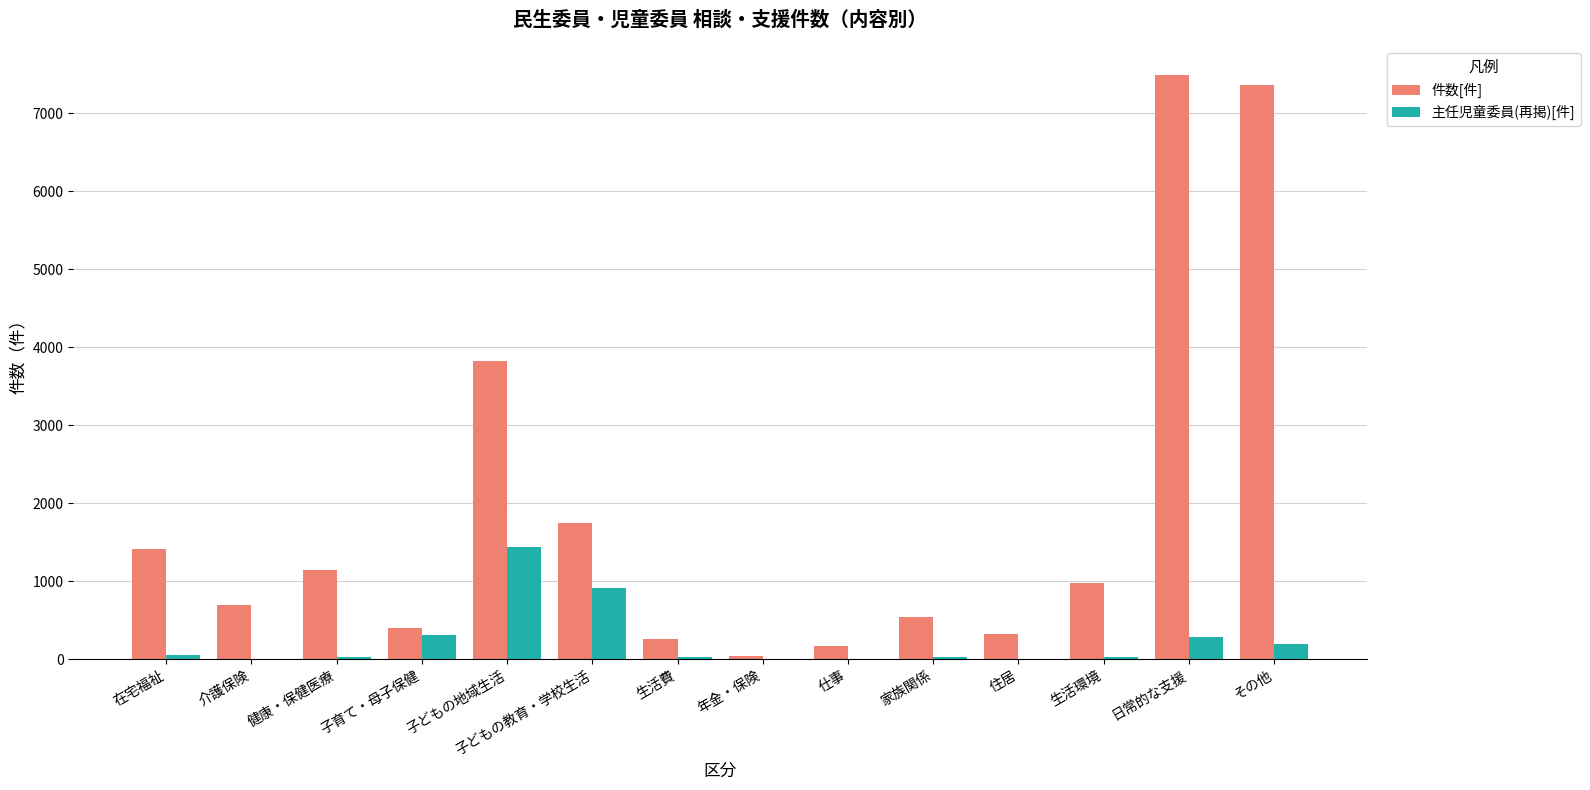

What is the maximum value for 主任児童委員(再掲)[件]?

1439